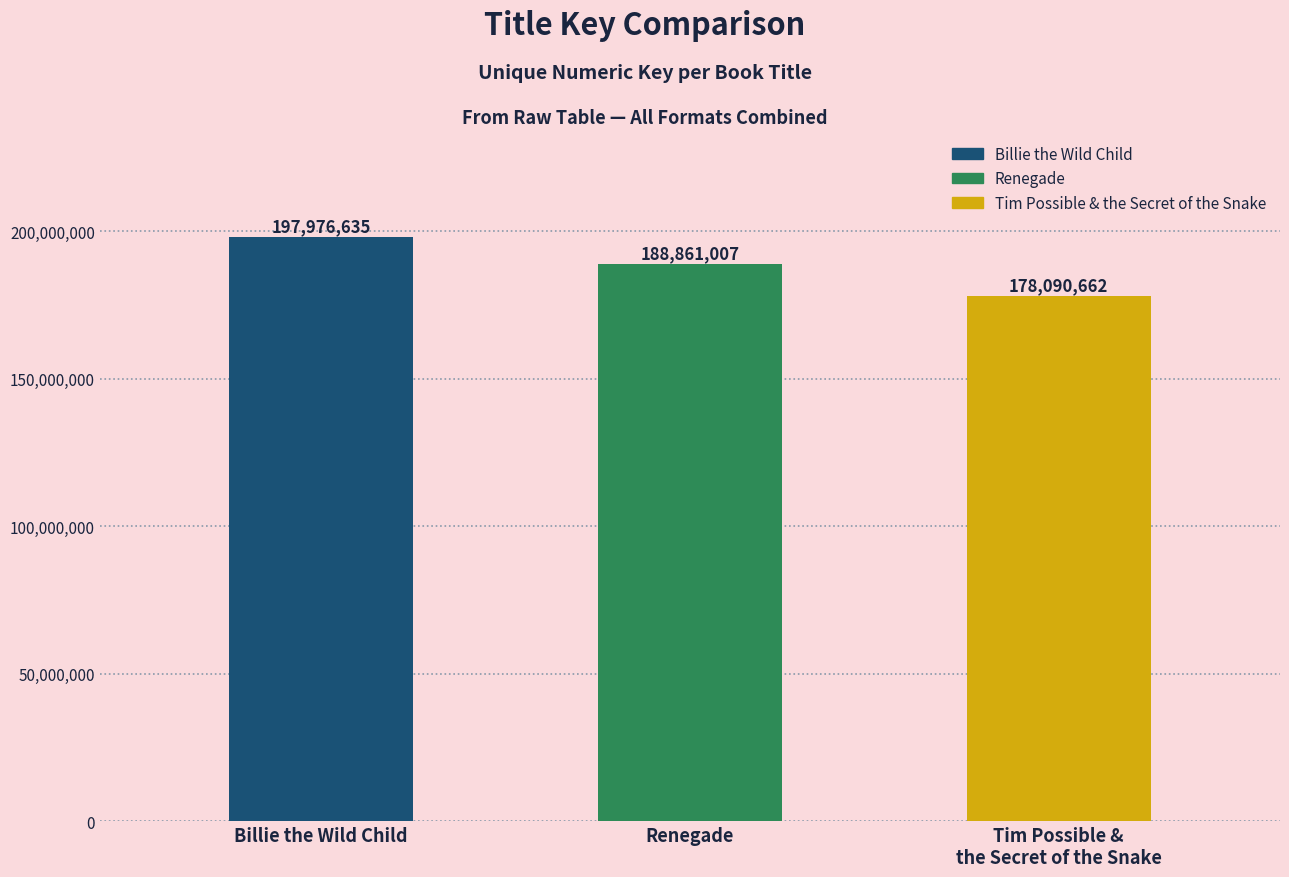

True or false: the data shows 263209831 at Tim Possible &
the Secret of the Snake.

False